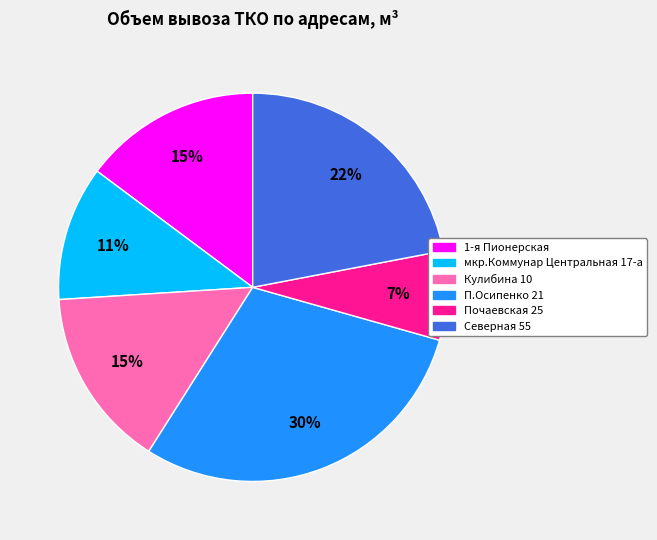

How many slices are in this pie chart?

6